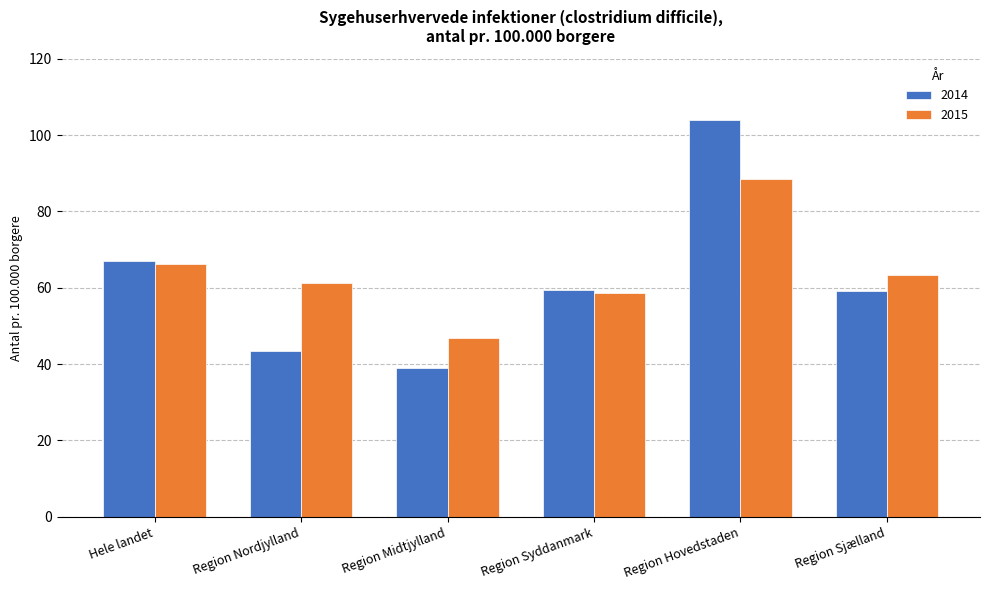

At which category is the sum across all series the highest?

Region Hovedstaden